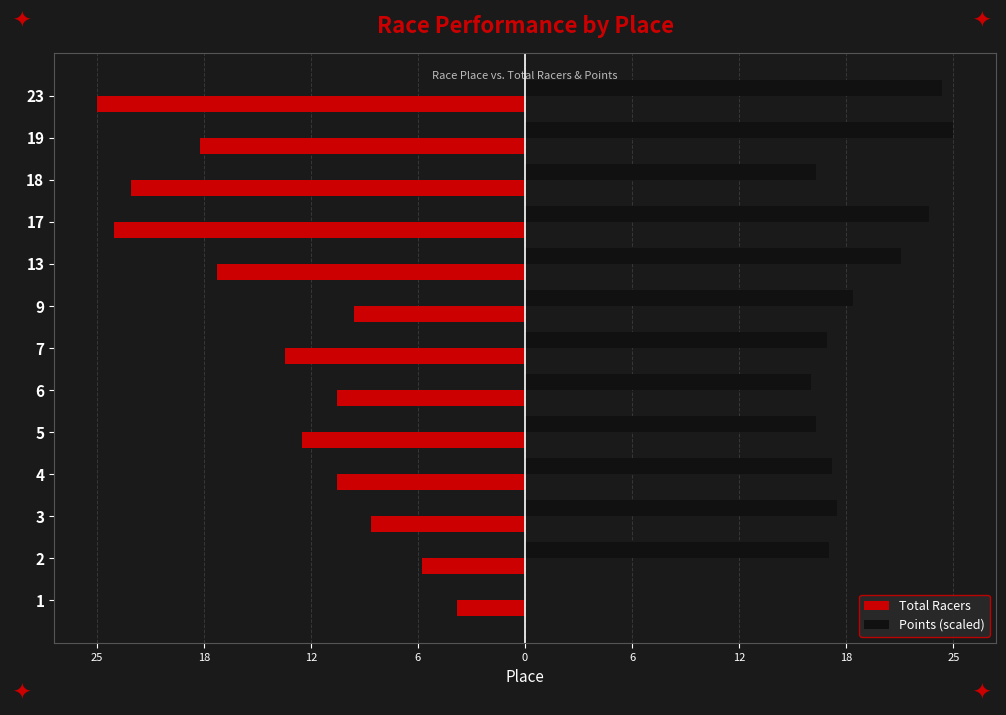

List the series in order of their overall mean, highest first.

Points (scaled), Total Racers